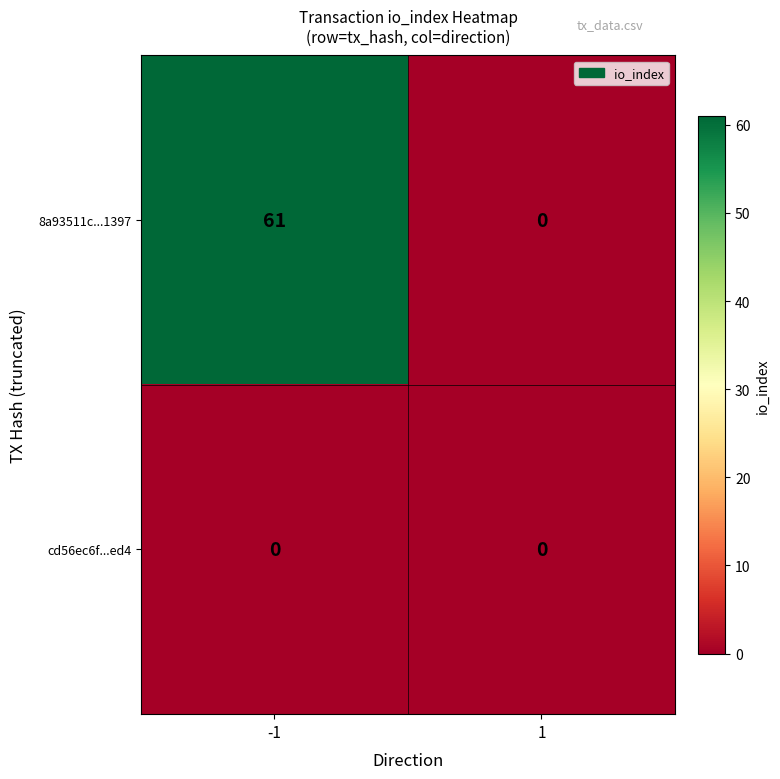

What is the difference between the 8a93511c...1397 values at -1 and 1?

61